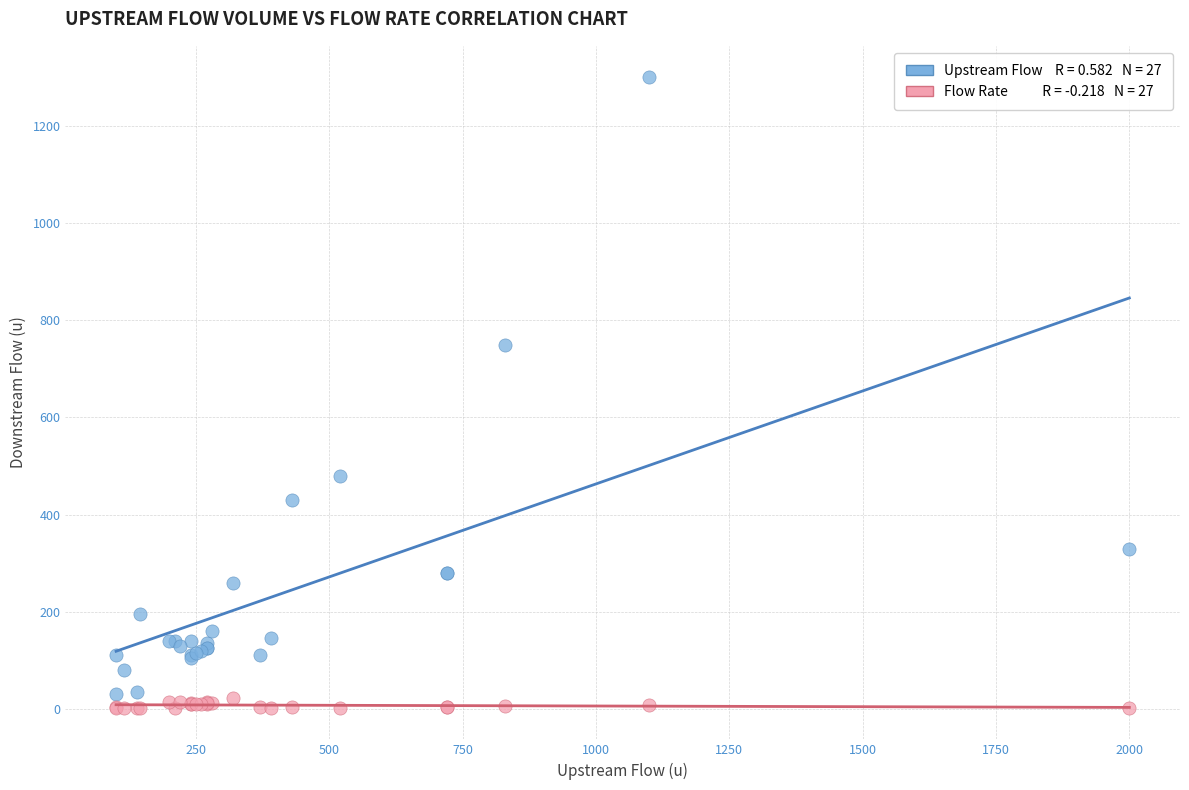

Across all series, what Y value is closest to 651?

750.0